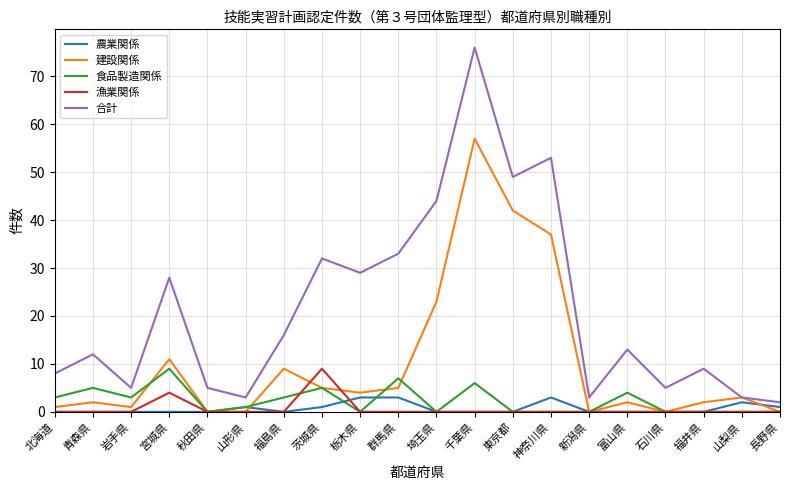

Is the value of 漁業関係 at 福島県 greater than the value of 食品製造関係 at 富山県?

No